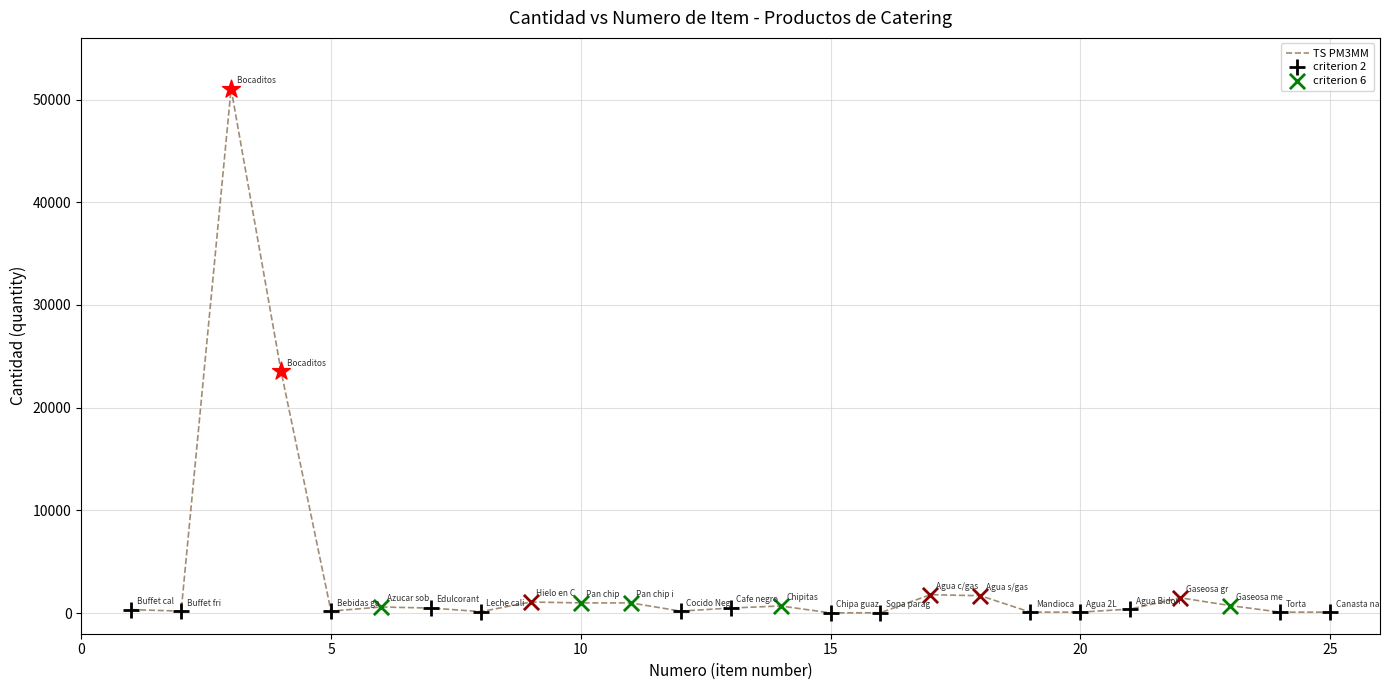

What is the difference between the maximum and minimum values?

51020